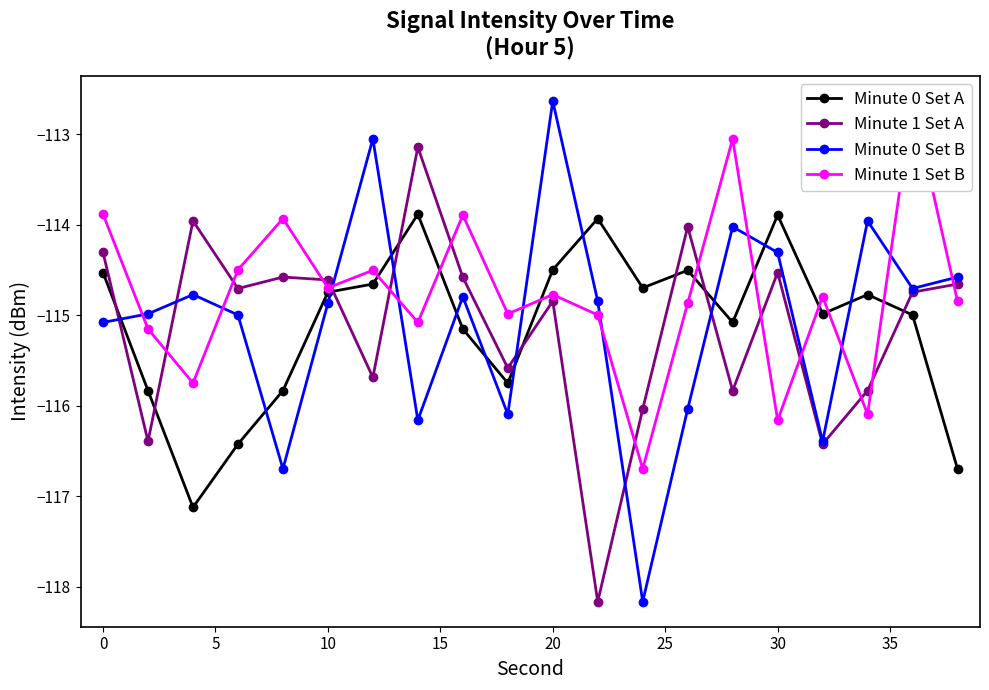

How many values in the Minute 1 Set A series are below -114?

18